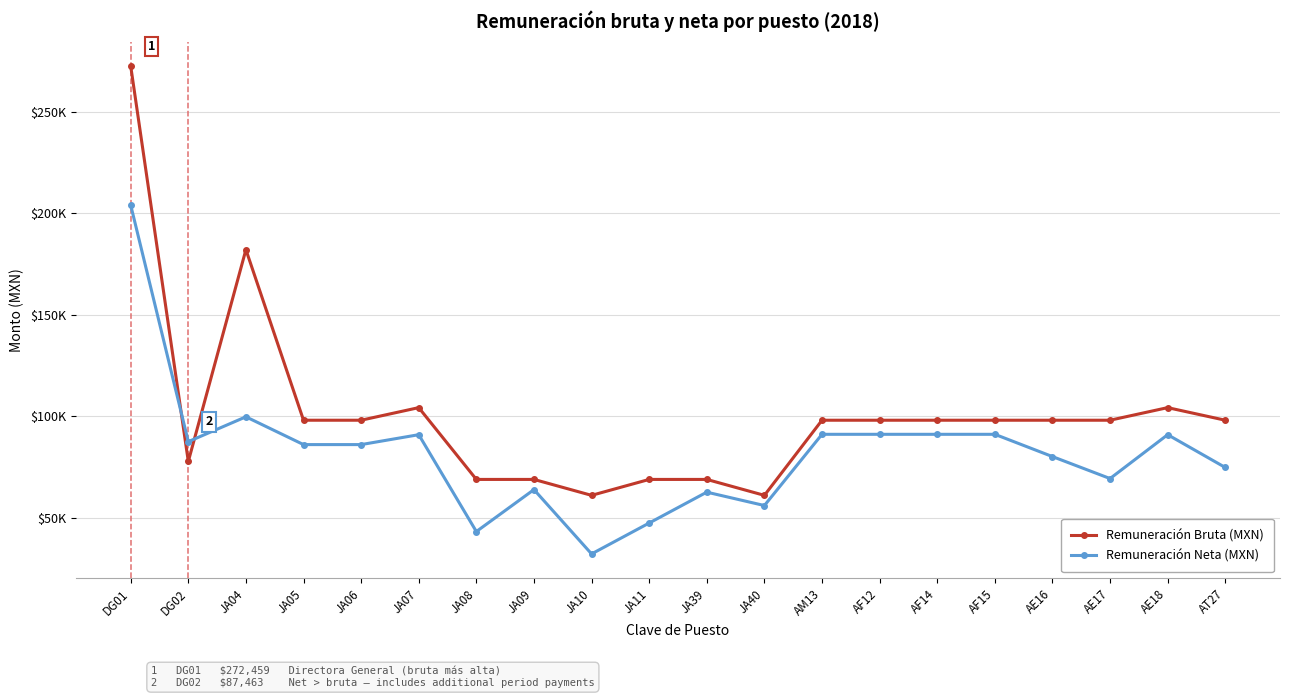

True or false: Remuneración Bruta (MXN) and Remuneración Neta (MXN) intersect in this chart.

True